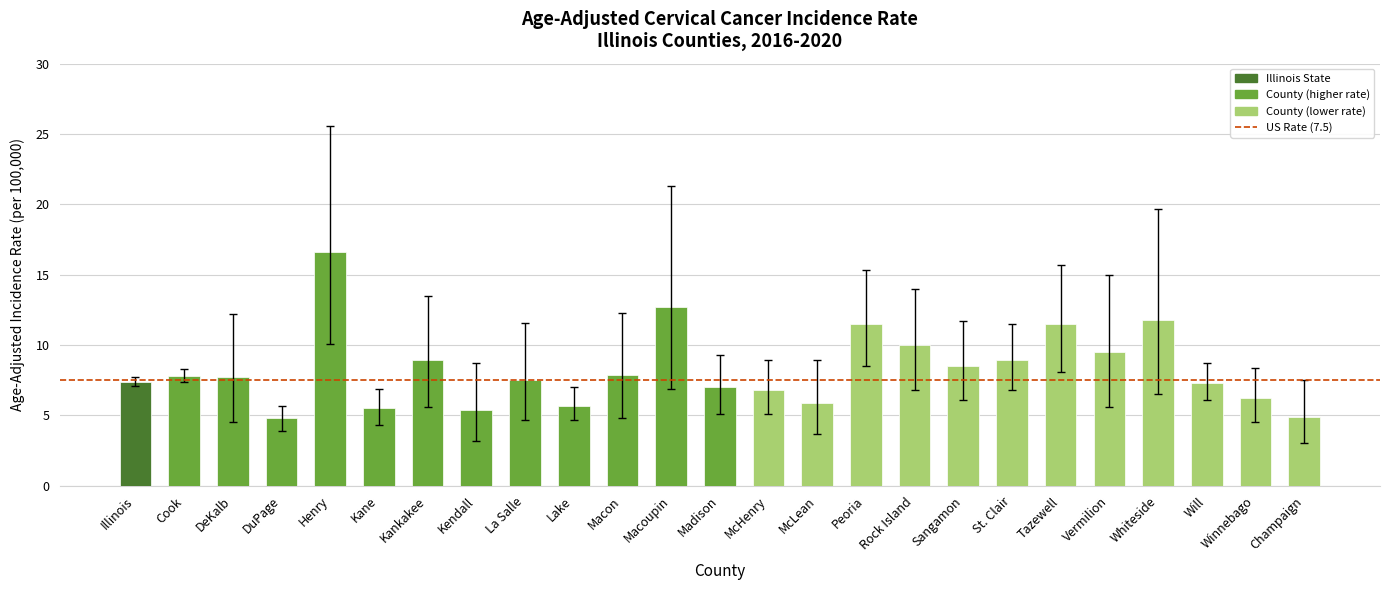

Is it true that the value at DuPage is 8.5?

False